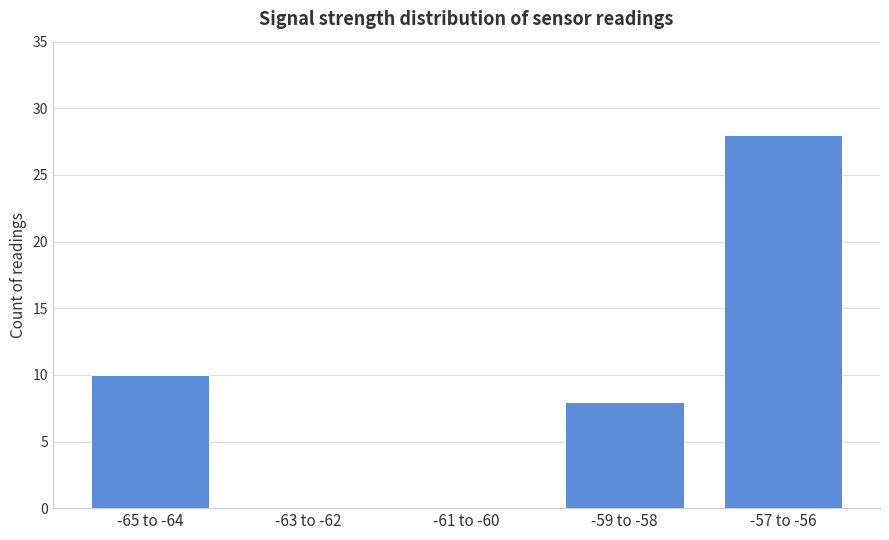

What is the sum of all values?

46